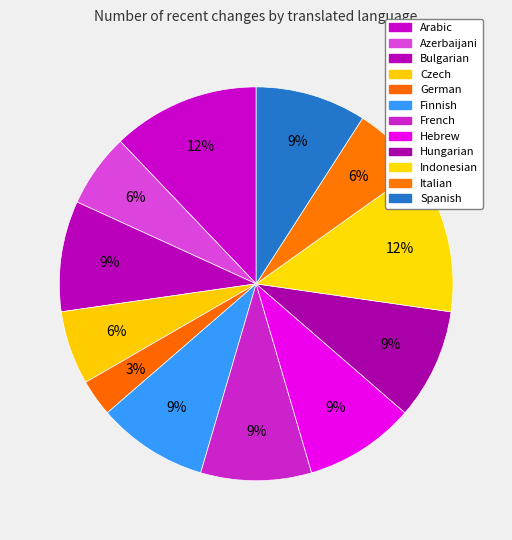

How many slices are in this pie chart?

12